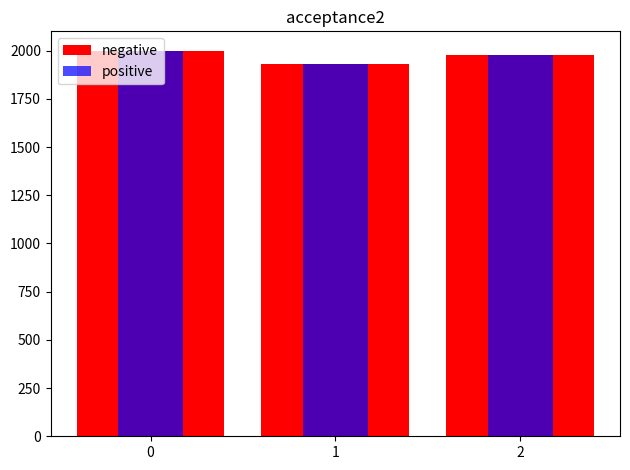

What is the total value across all series at 0?

3996